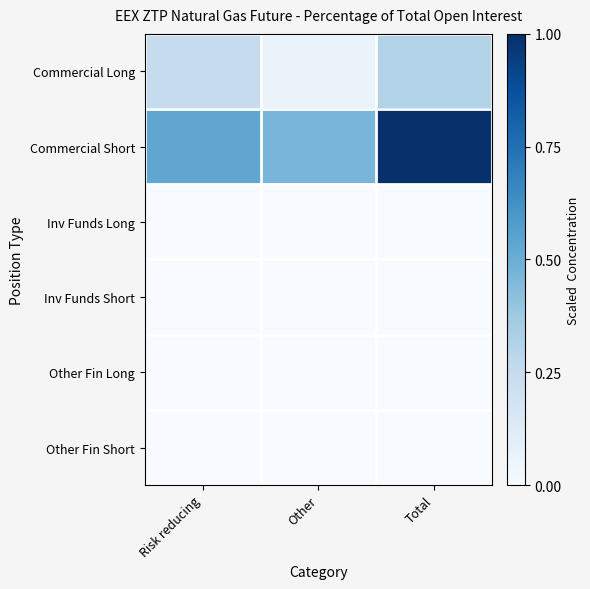

How many categories are shown in the chart?

3